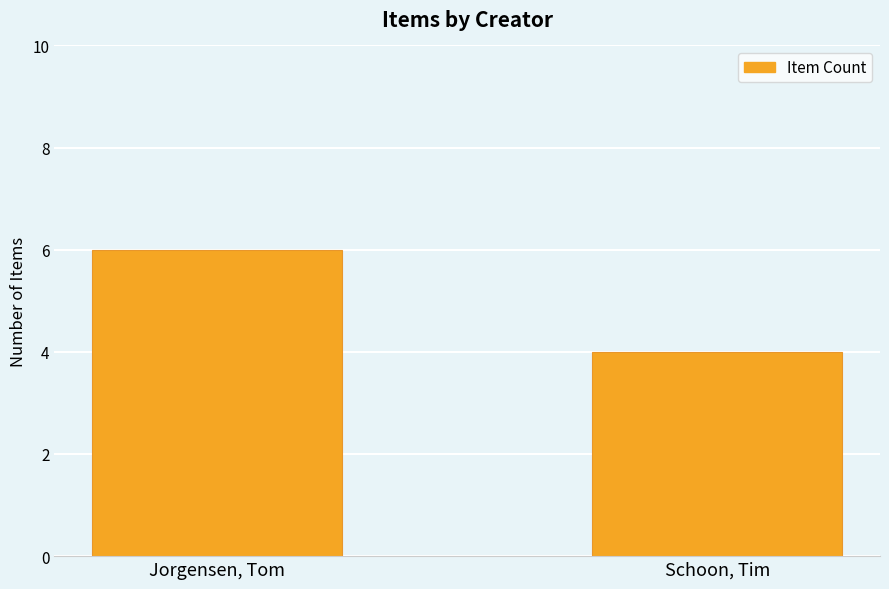

How many values are below 6?

1